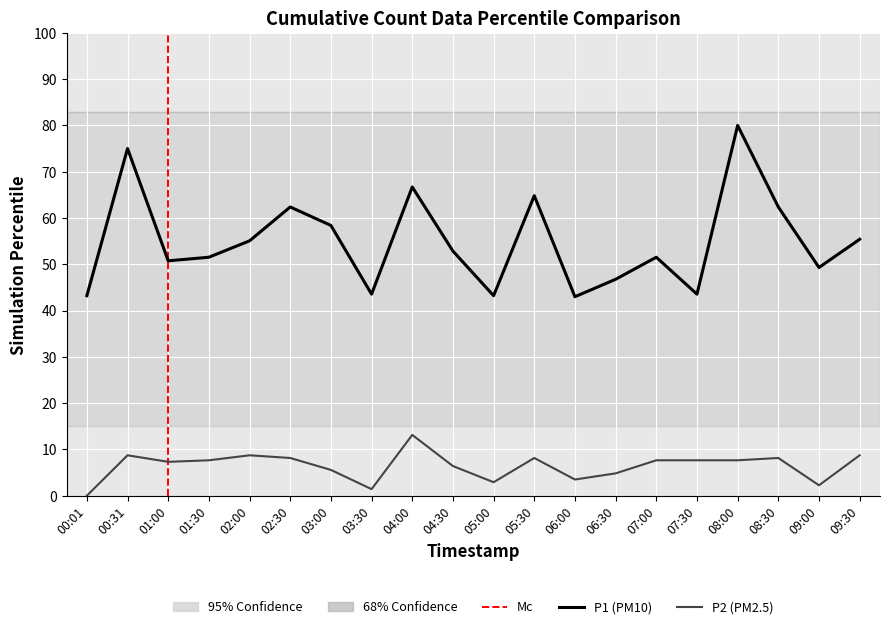

How many values in the P2 series exceed 7?

12